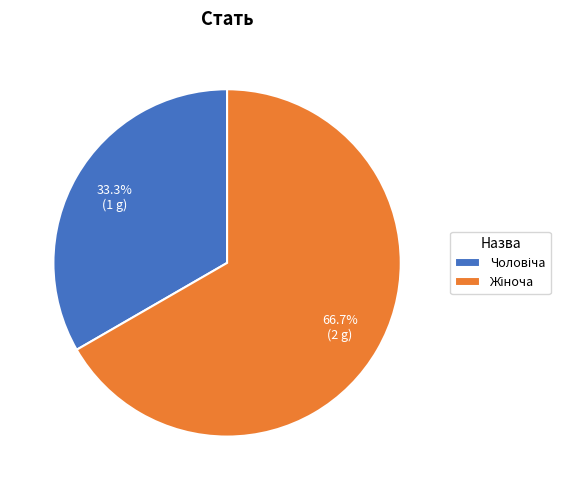

Does any single category account for the majority?

Yes